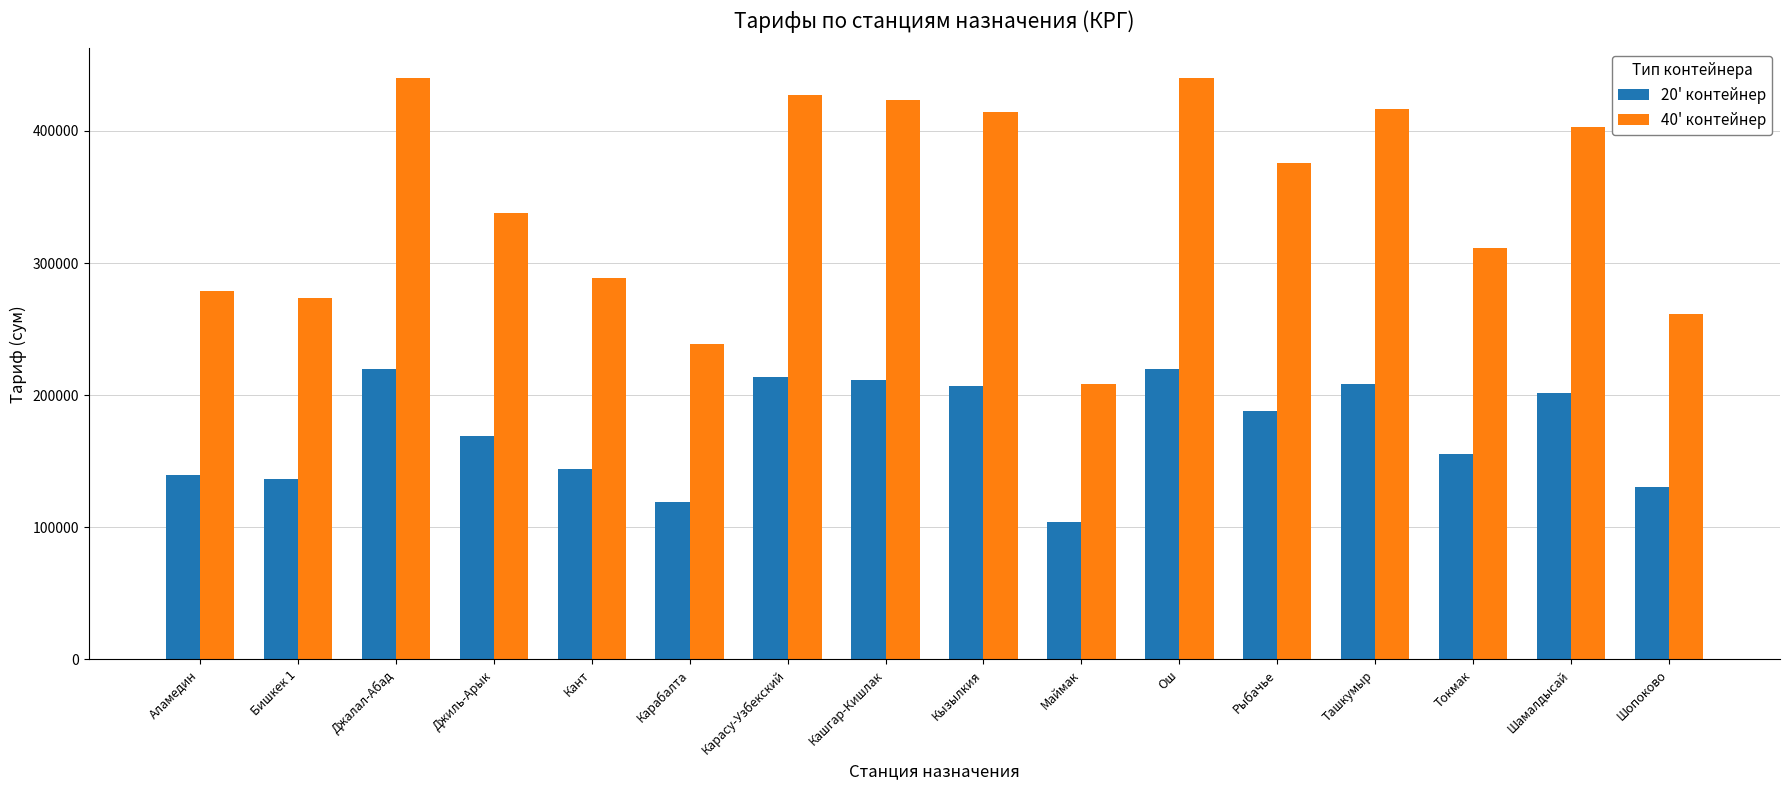

How many groups of bars are there?

16